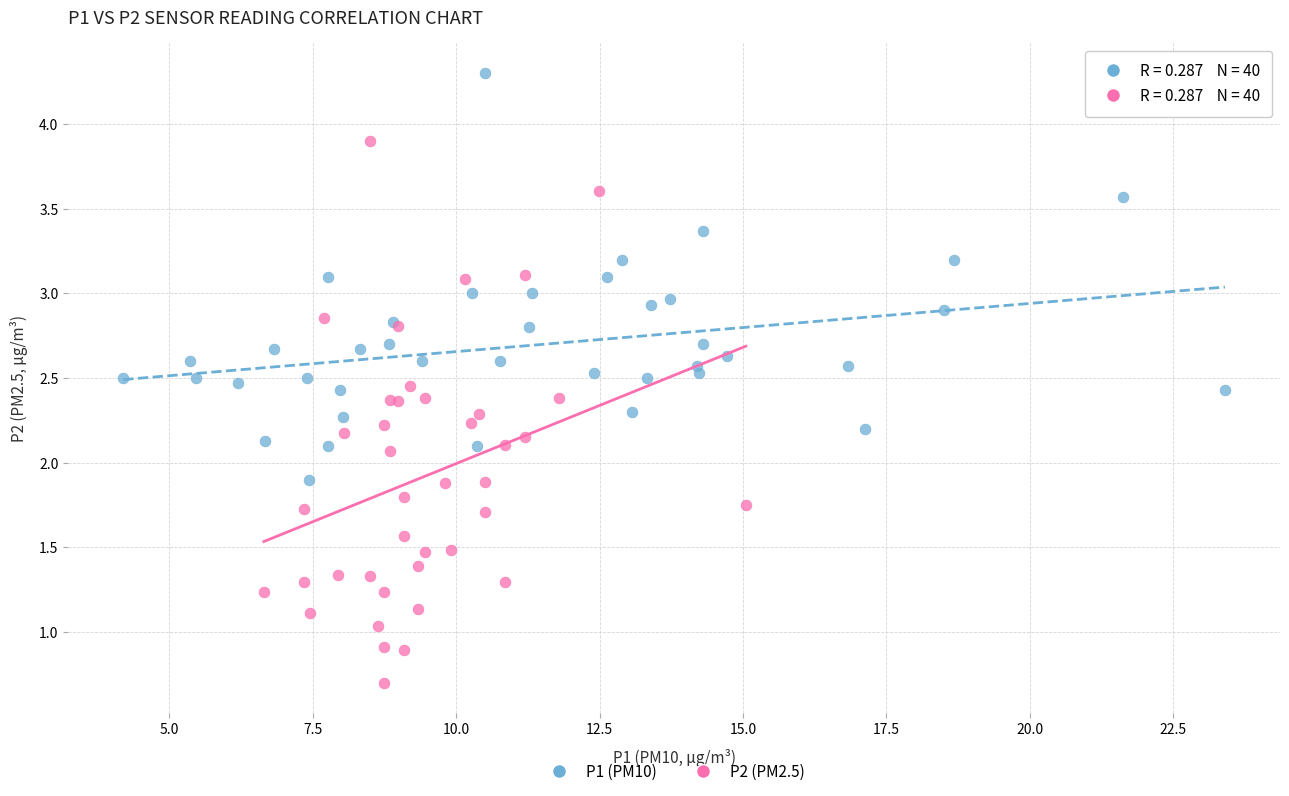

Which series contains the highest Y value?

P1 (PM10)